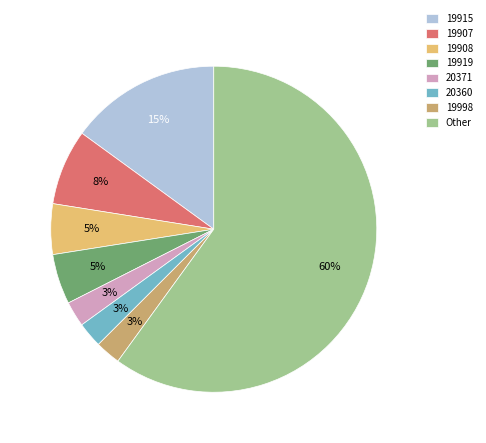

Count the number of slices in the pie.

8